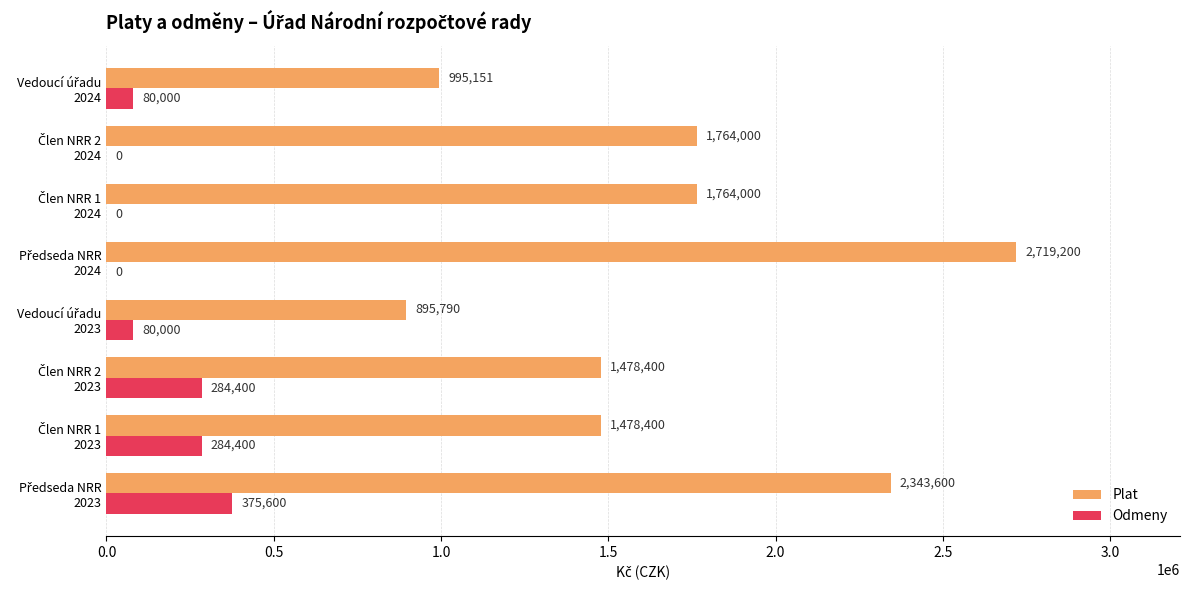

Which series has the largest total across all categories?

Plat